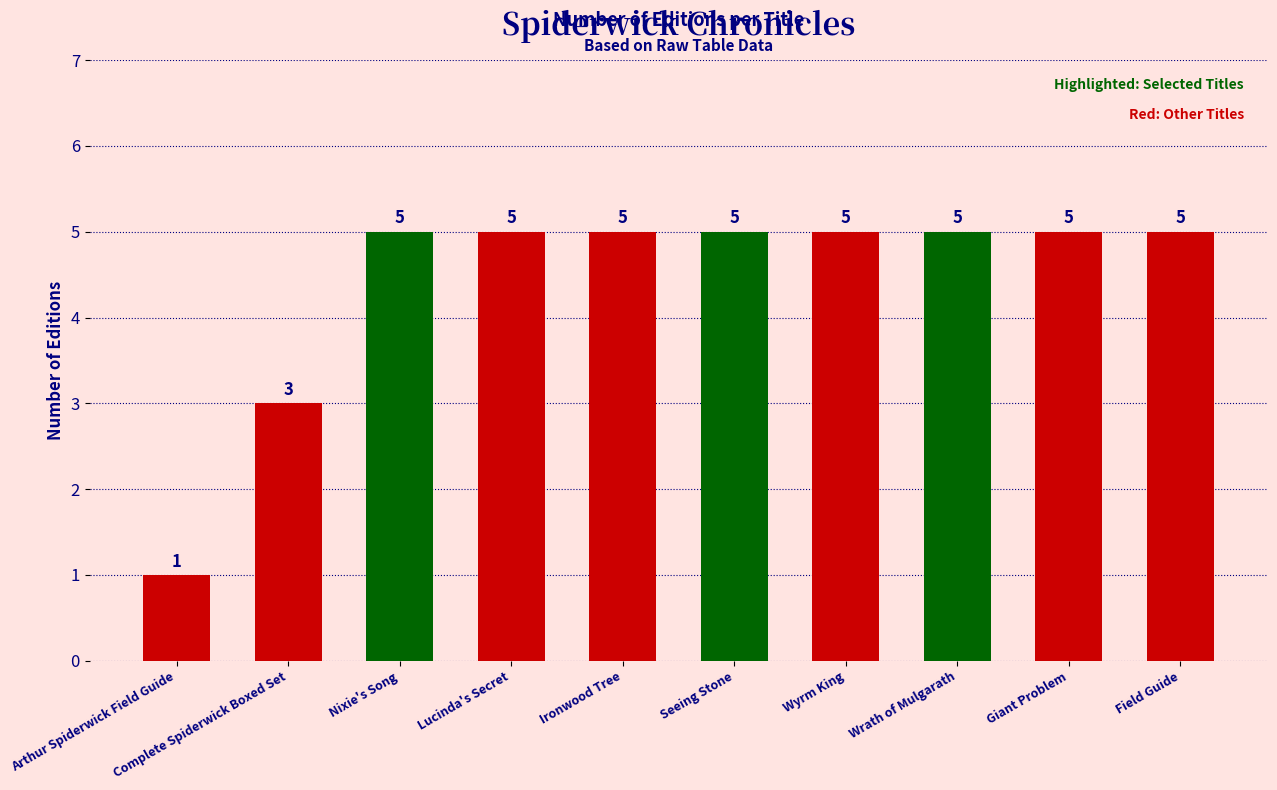

Reading left to right, transcribe all the data shown in this chart.

1	3	5	5	5	5	5	5	5	5